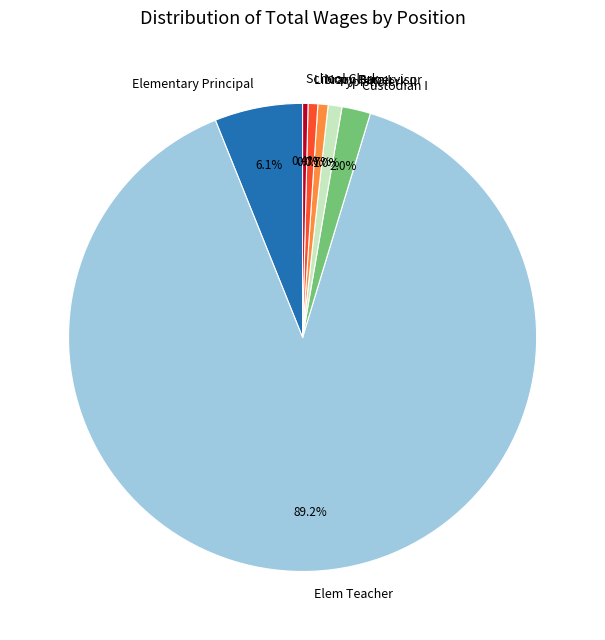

What is the largest slice in the pie chart?

Elem Teacher